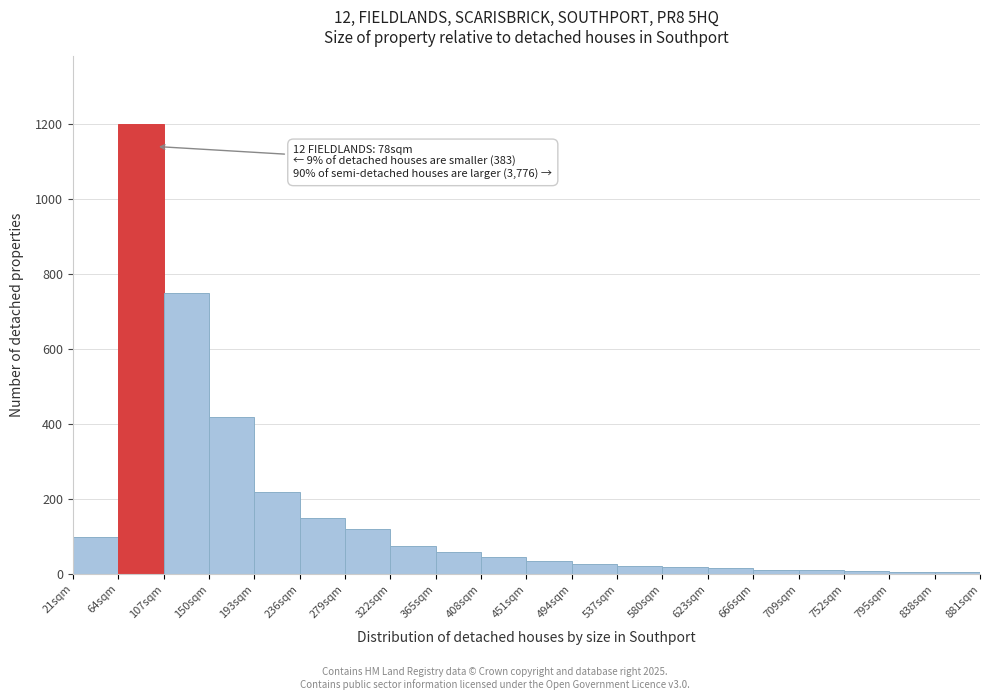

Which range on the x-axis has the tallest bar?

64 to 107